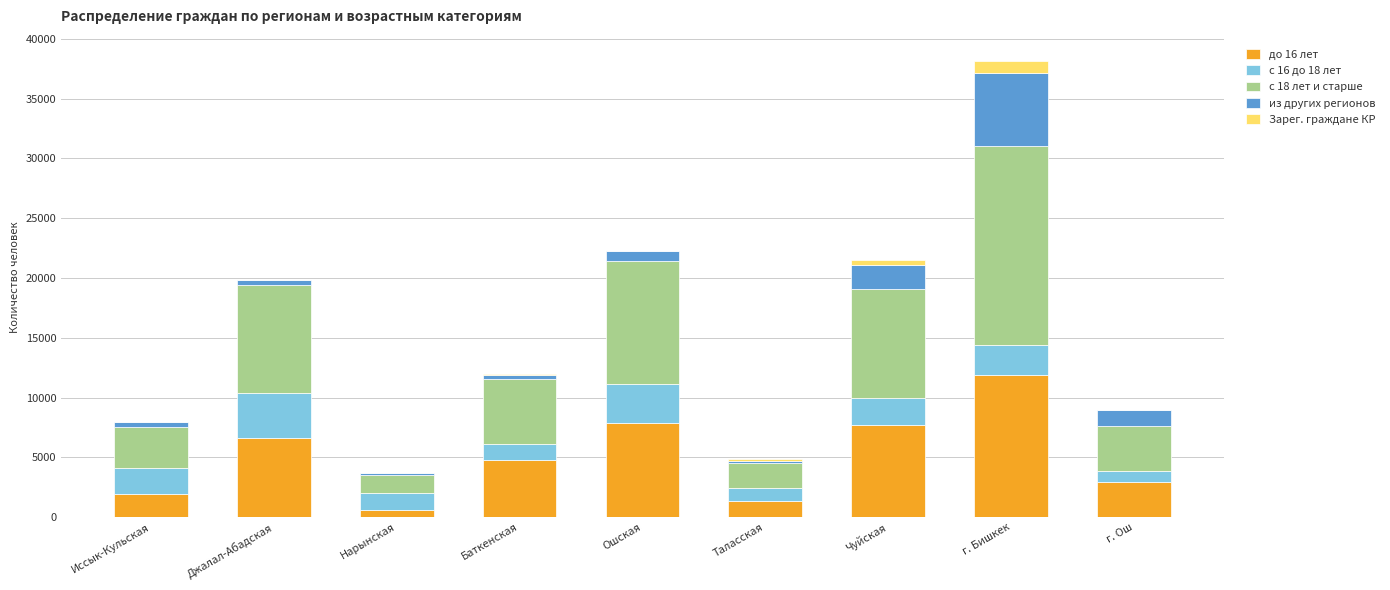

What are all the series names shown in the legend?

до 16 лет, с 16 до 18 лет, с 18 лет и старше, из других регионов, Зарег. граждане КР